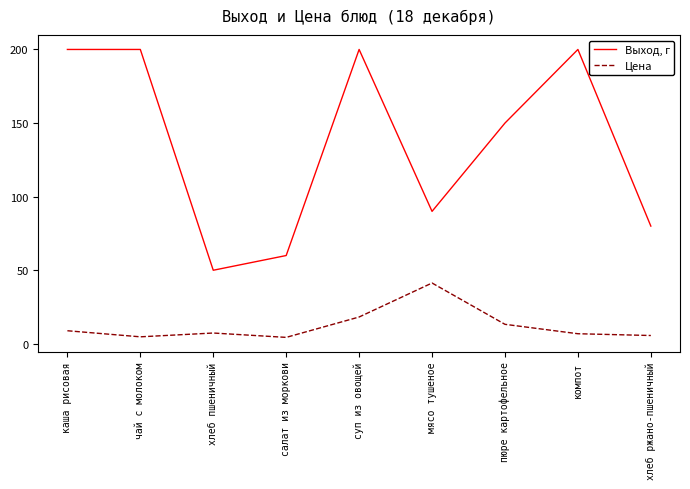

How many lines are shown in the chart?

2